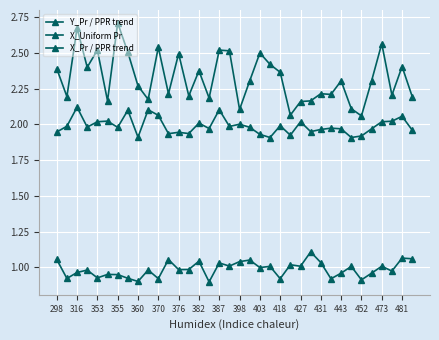

How many interior local peaks does the X_Uniform Pr series have?

13